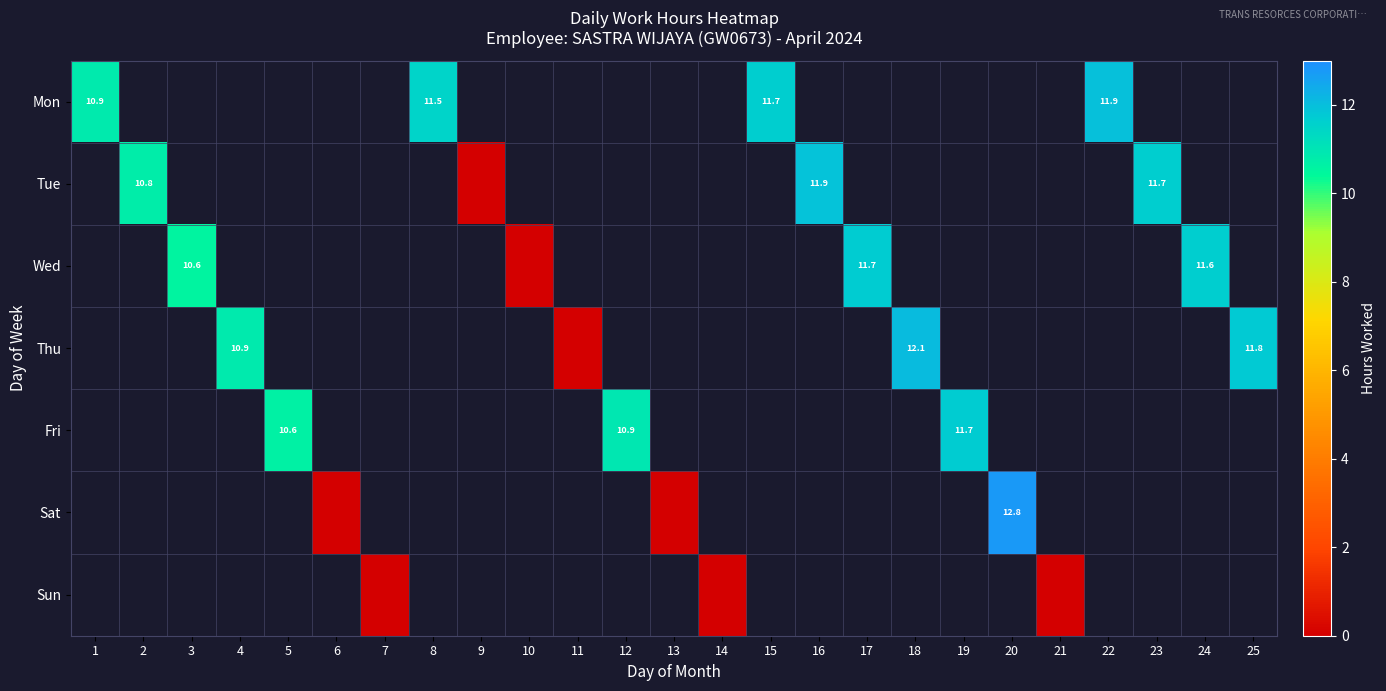

The Wed series shows 0.0 at 10. True or false?

True